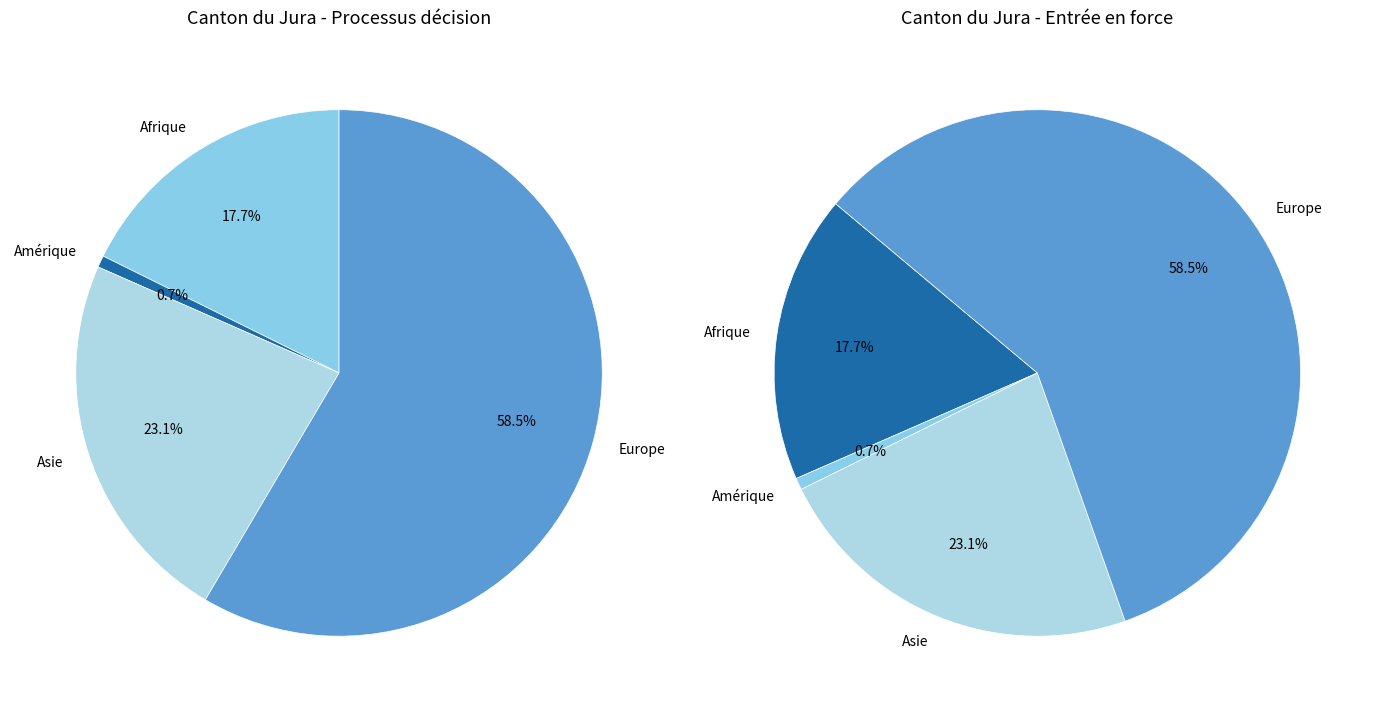

Which slice is the largest?

Europe